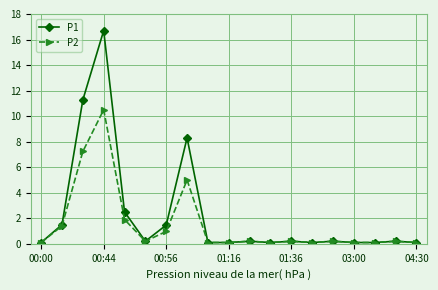

Which series has the widest spread of values?

P1